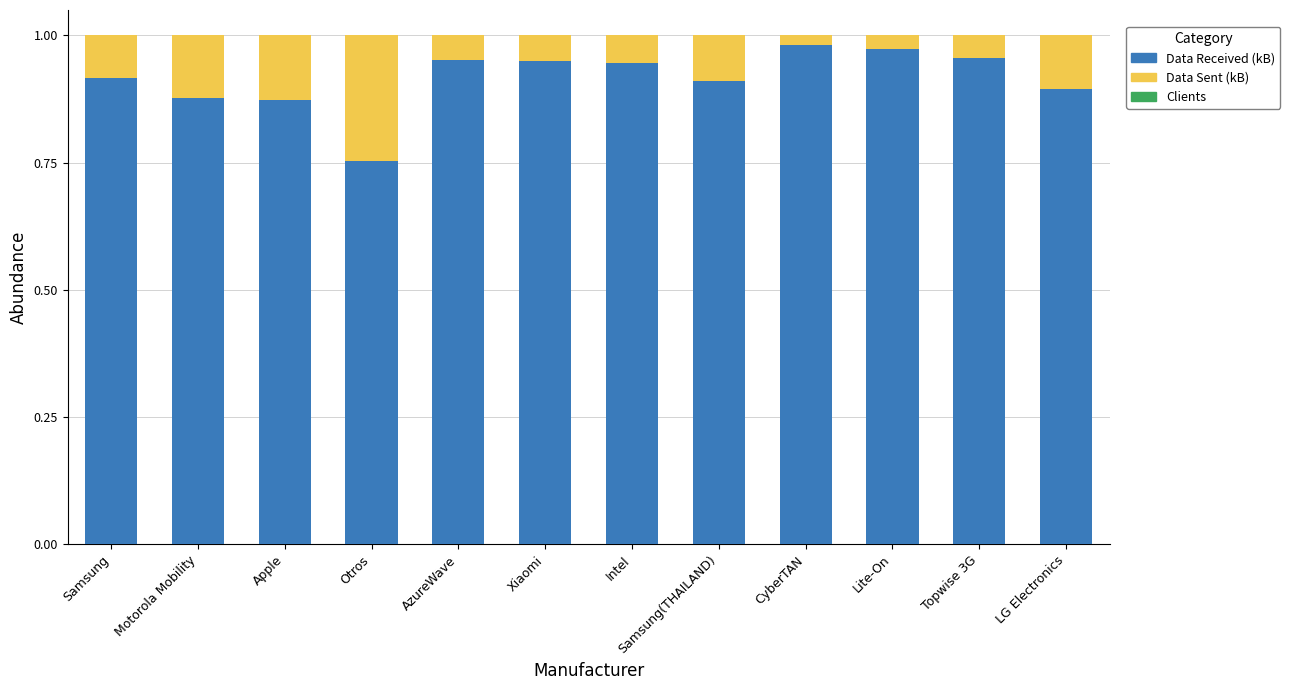

Are the bars horizontal?

No